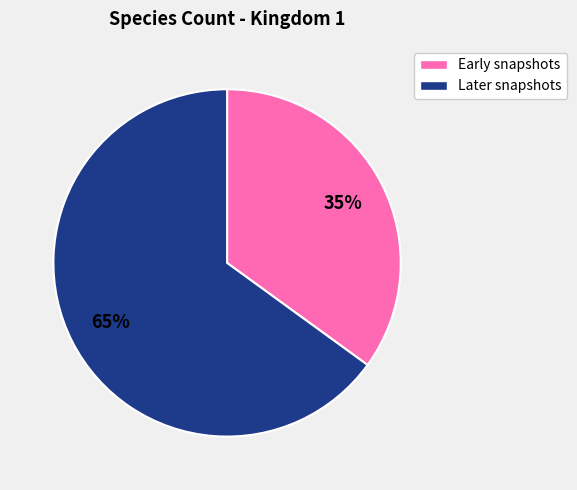

Rank the categories by value from highest to lowest.

Later snapshots, Early snapshots